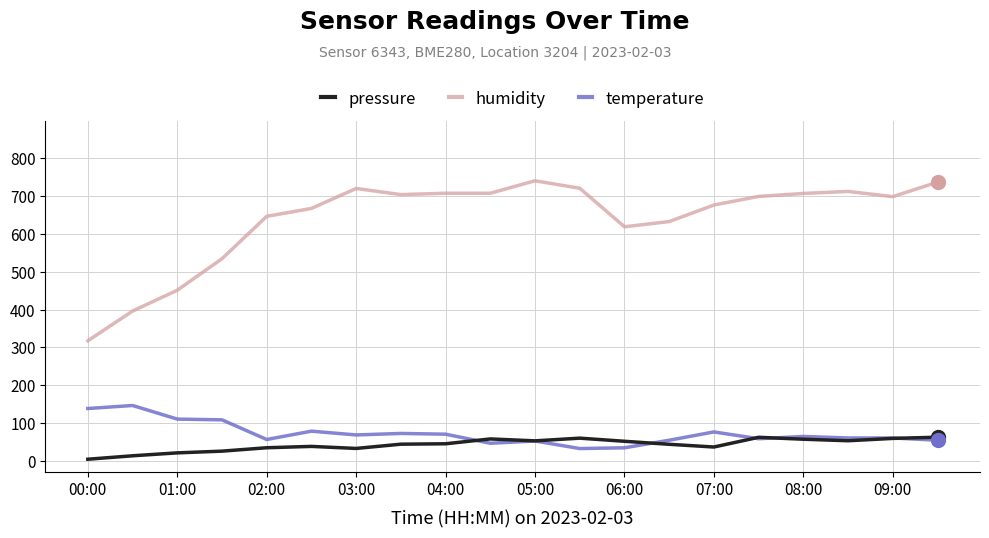

Which series has the largest total across all categories?

humidity